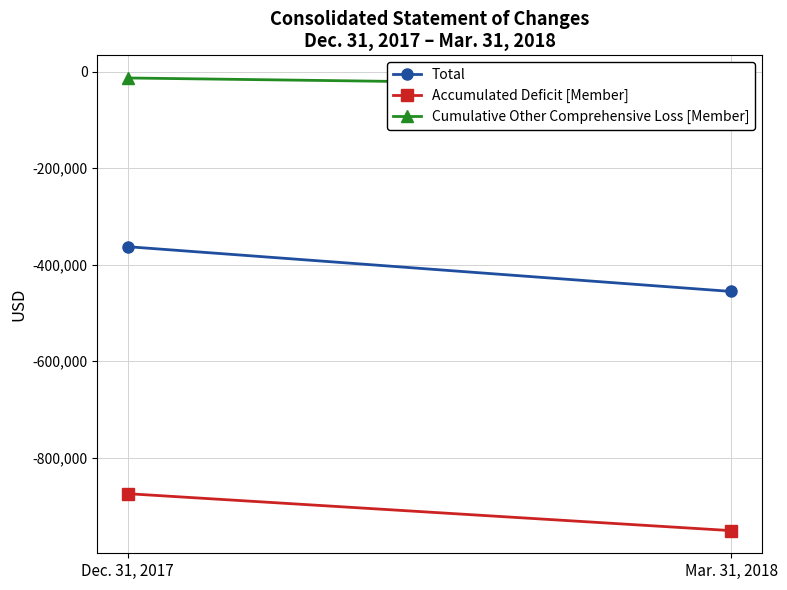

At which label does Total reach its minimum?

Mar. 31, 2018